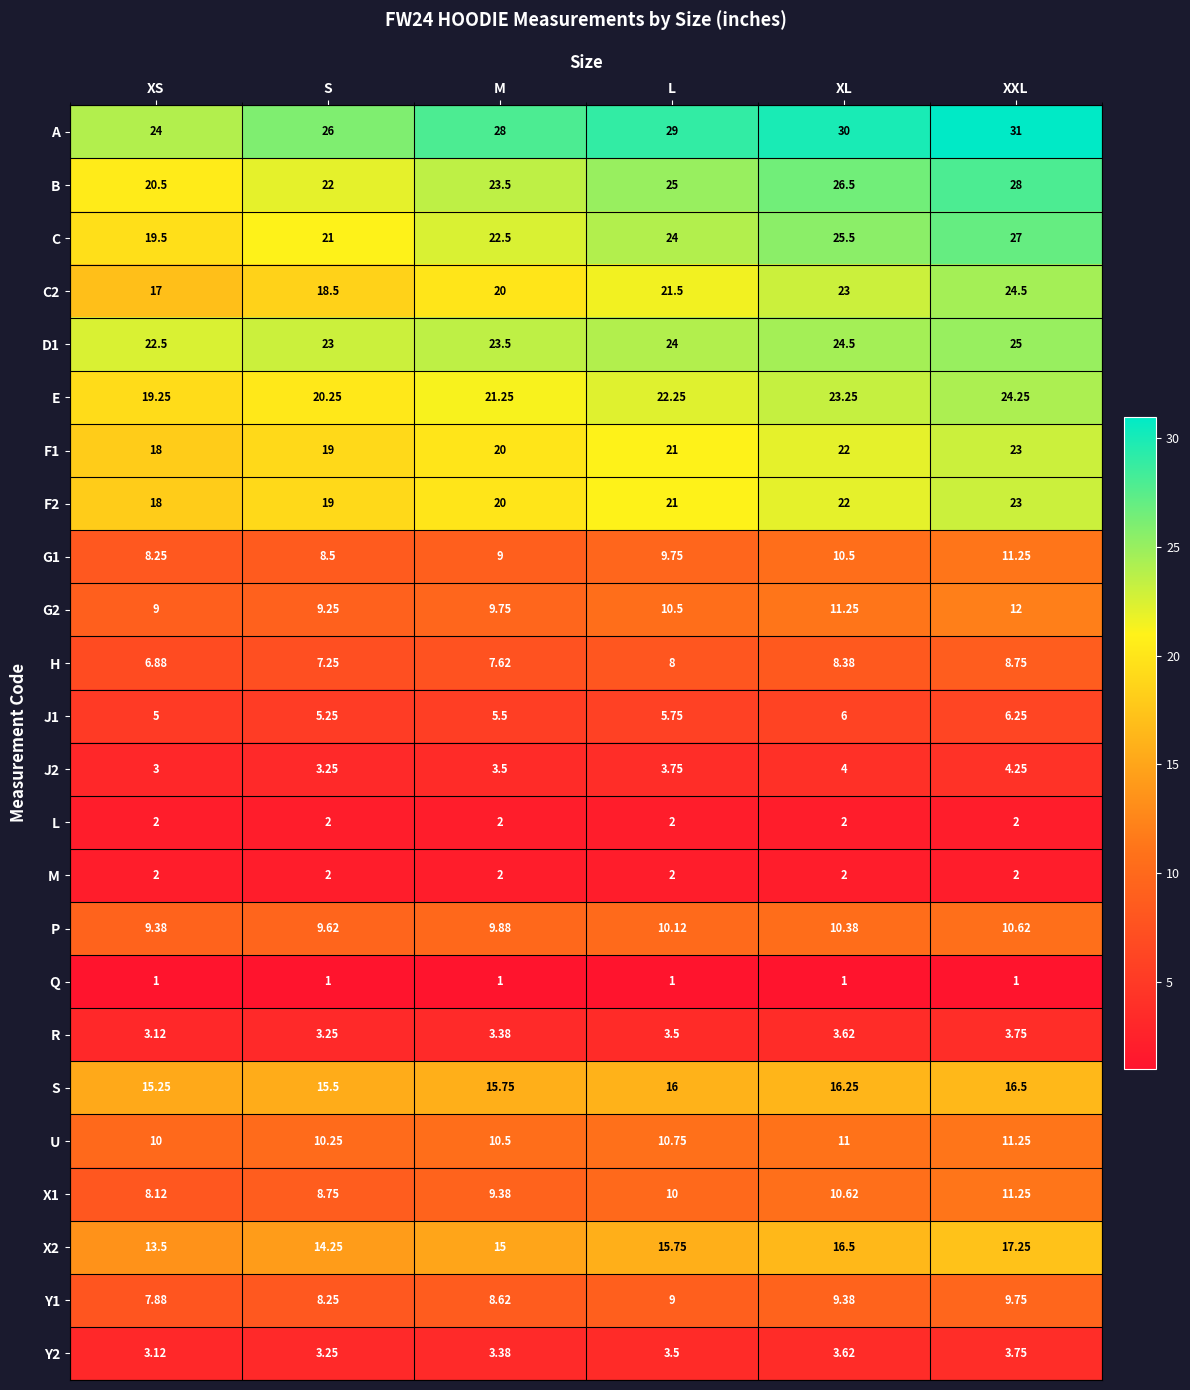

Which series changed the most between XS and L?

A